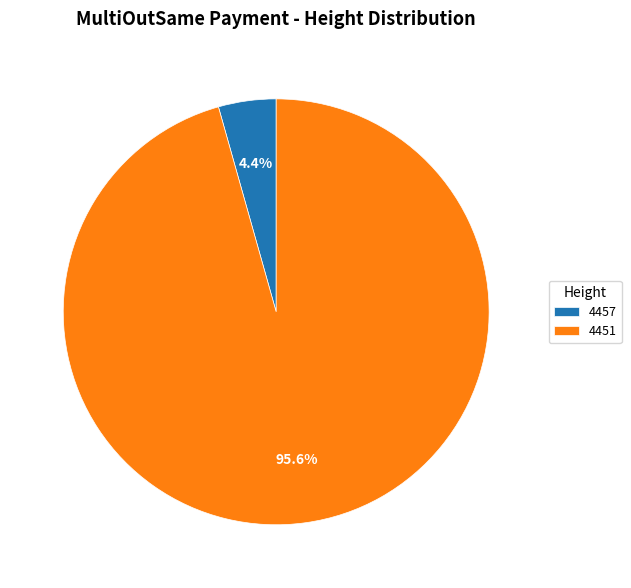

What portion of the pie excludes 4451?

4.4%